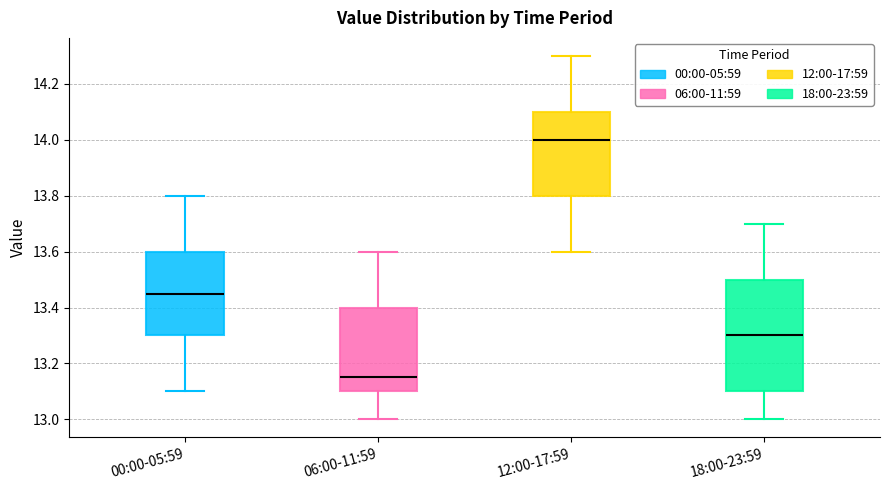

Comparing the boxes themselves (not the whiskers), which one is the tallest?

18:00-23:59